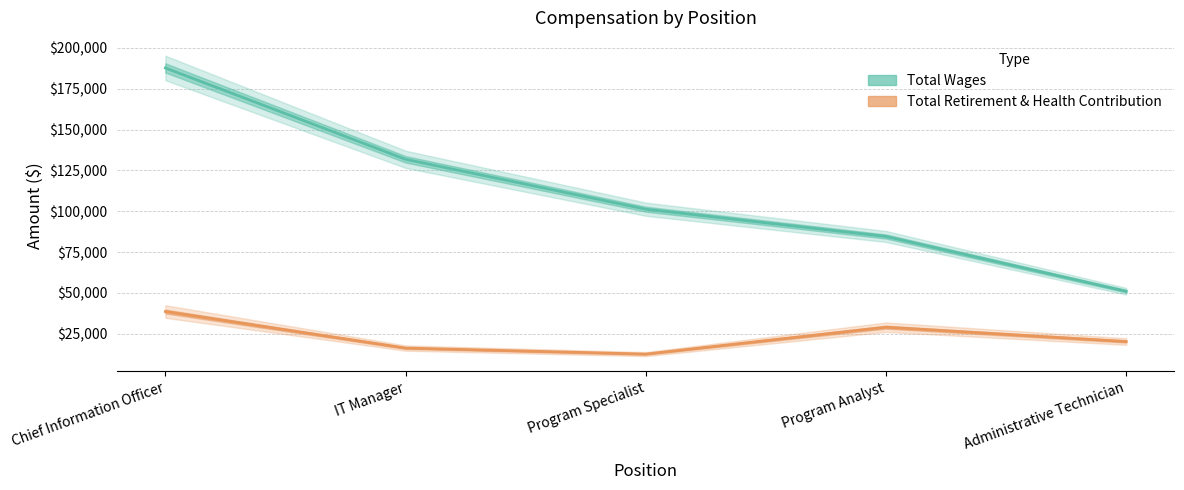

Which series has the largest range (max minus min)?

Total Wages